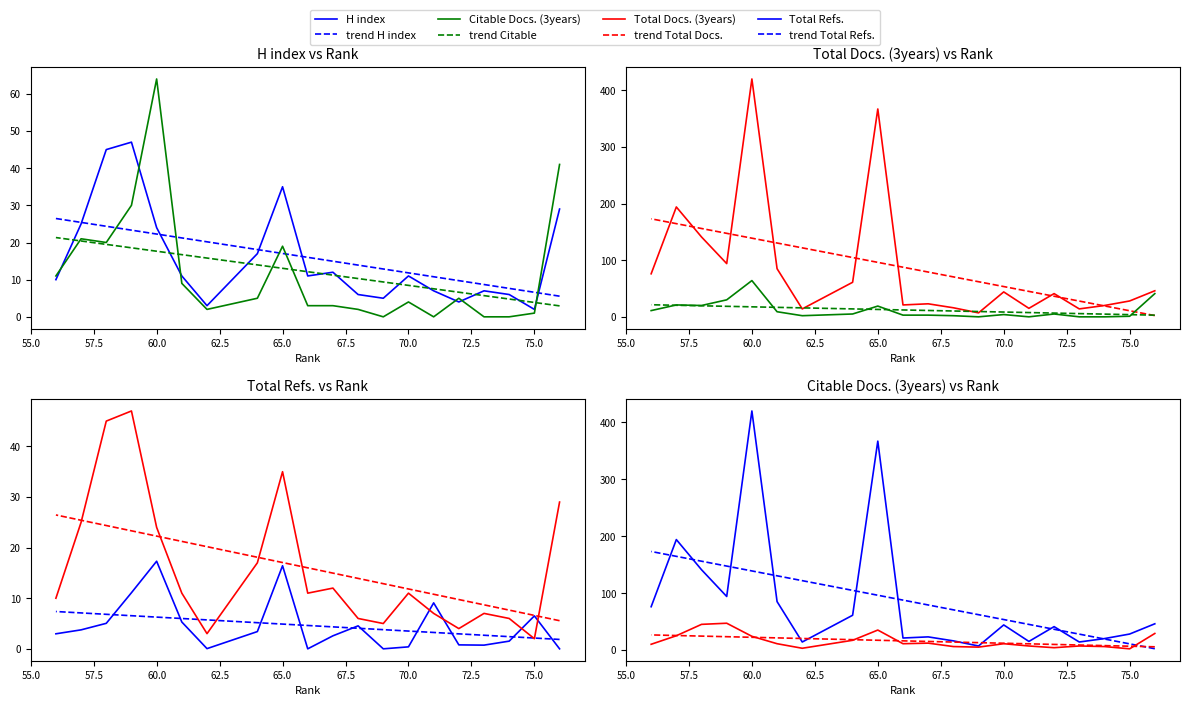

At which label is Total Docs. (3years) closest to 213?

57